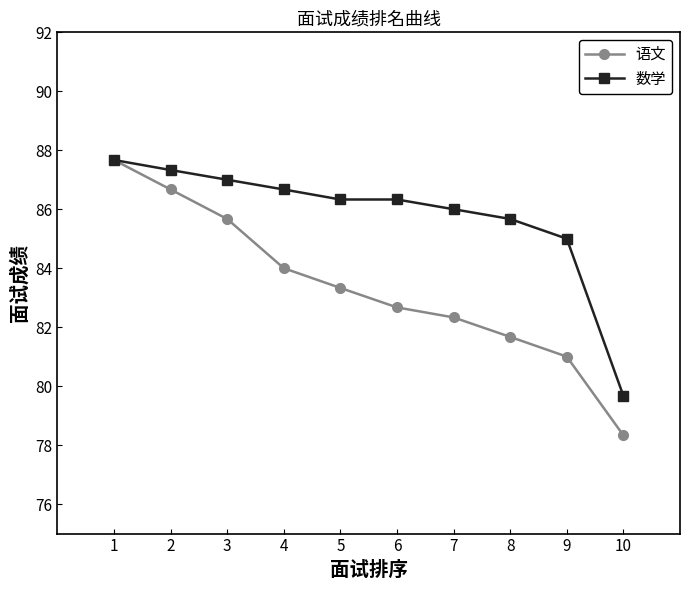

Count the number of categories in the chart.

10